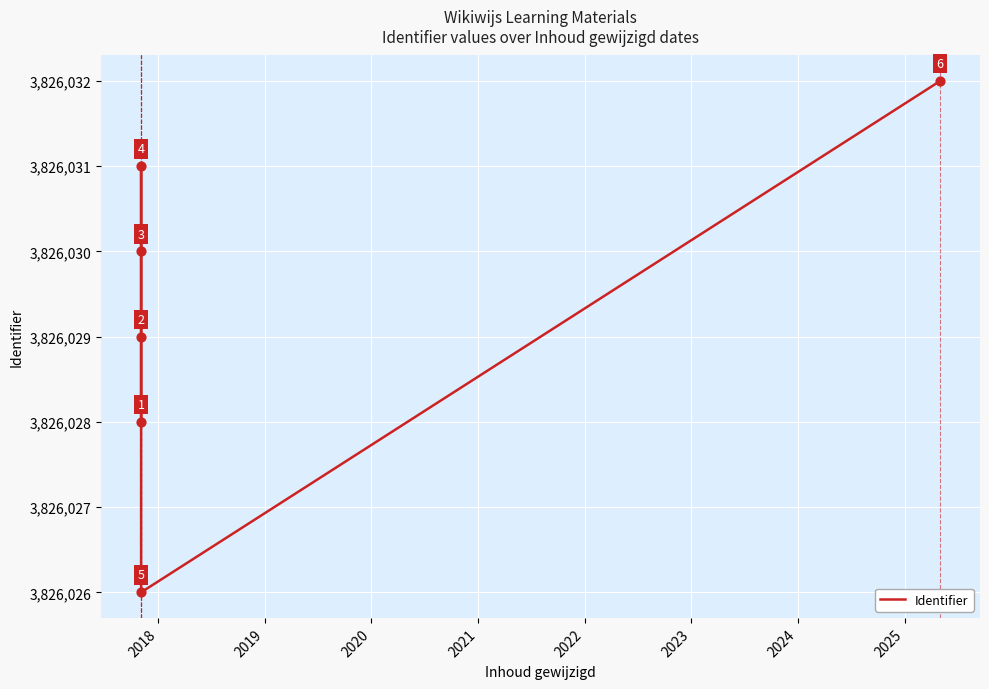

How many interior local peaks (higher than both neighbors) does the data have?

1